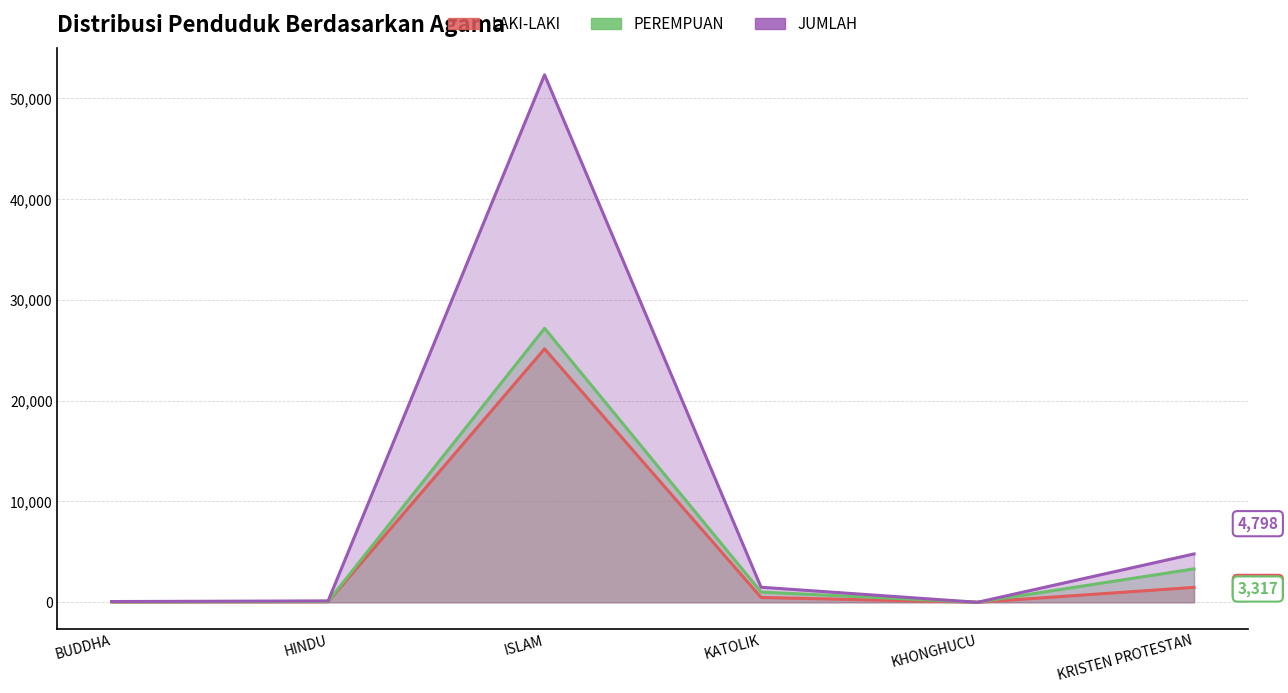

How many interior local peaks does the JUMLAH series have?

1